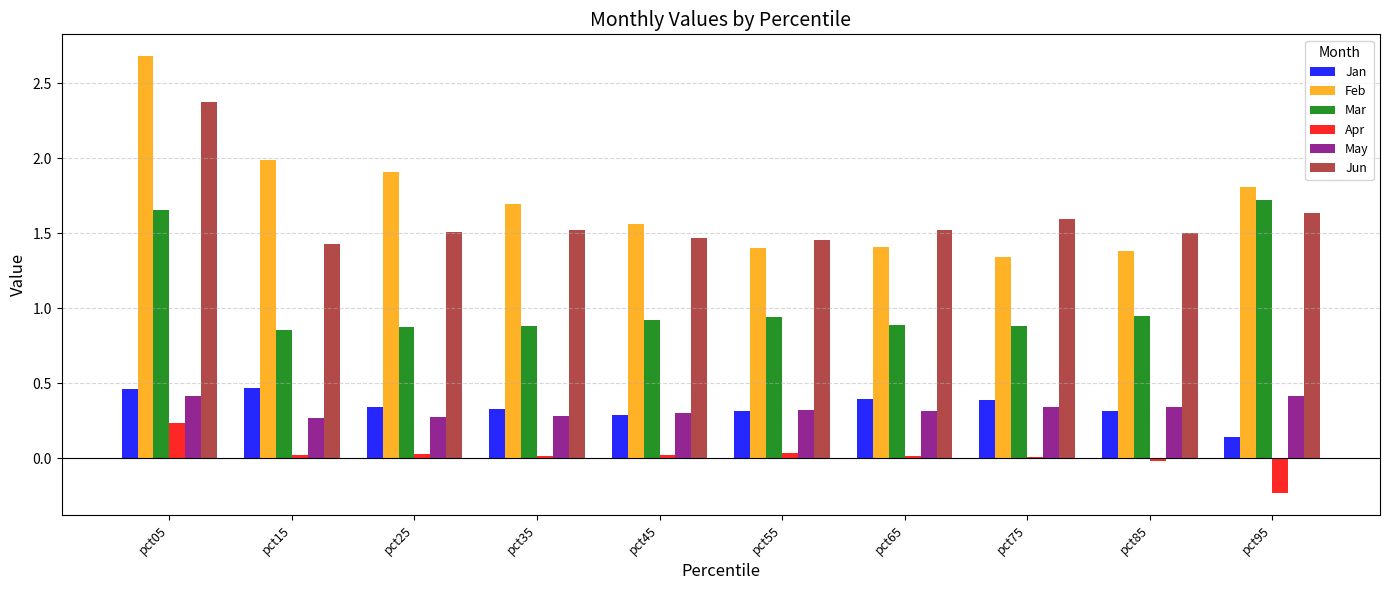

Between pct35 and pct75, which series saw the biggest shift?

Feb